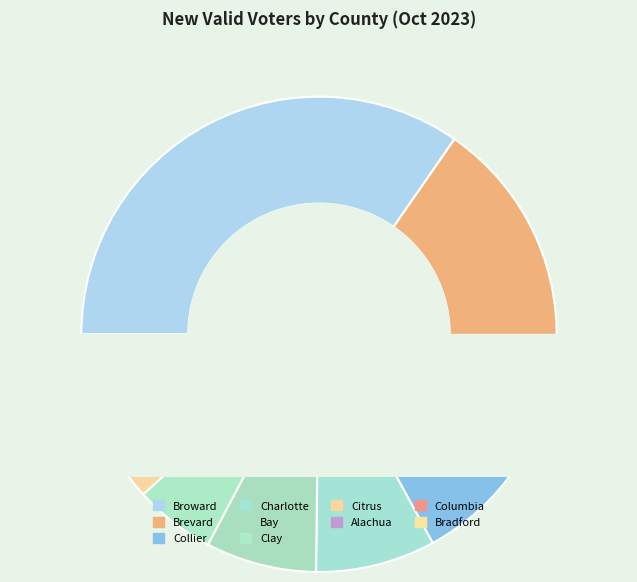

Do Columbia and Bay together represent more than half of the pie?

No